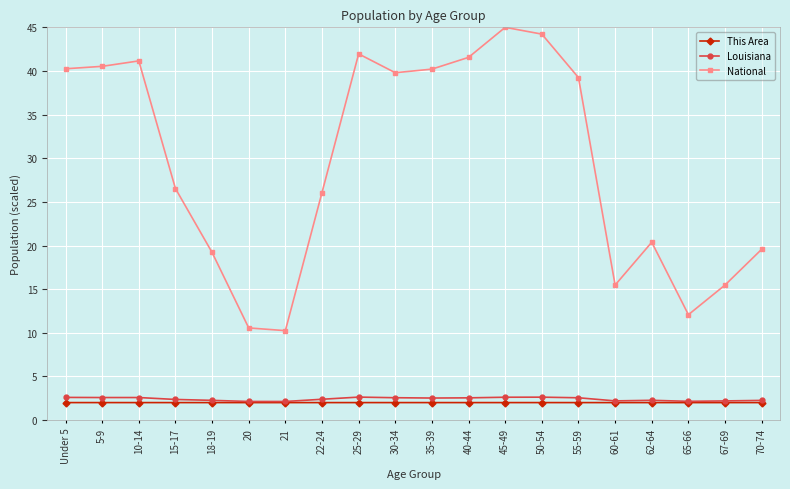

What position from the left is 10-14?

3